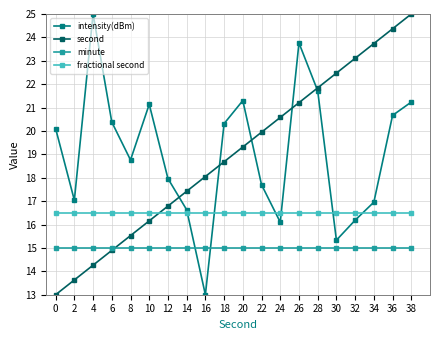

At 16, list the series in order from largest to smallest.

second, fractional second, minute, intensity(dBm)